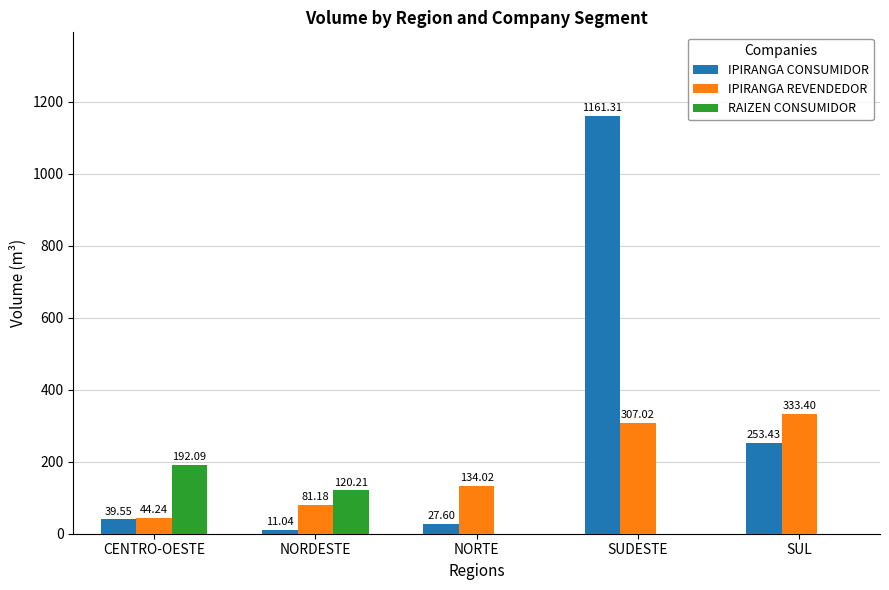

Read the IPIRANGA REVENDEDOR value at CENTRO-OESTE.

44.2